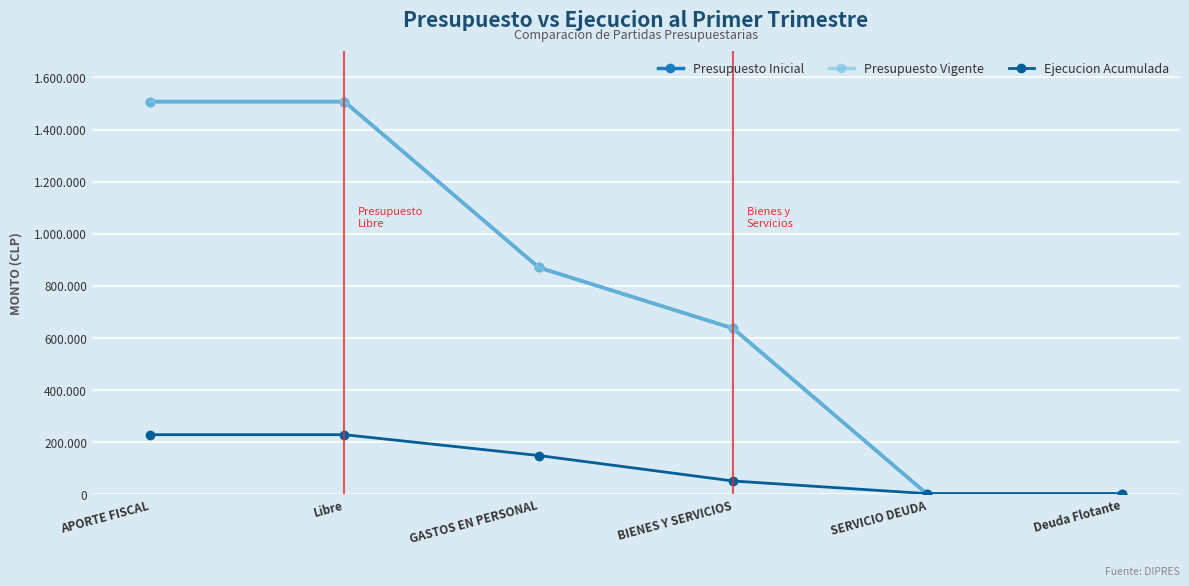

Is this an area chart (filled region under the line)?

No